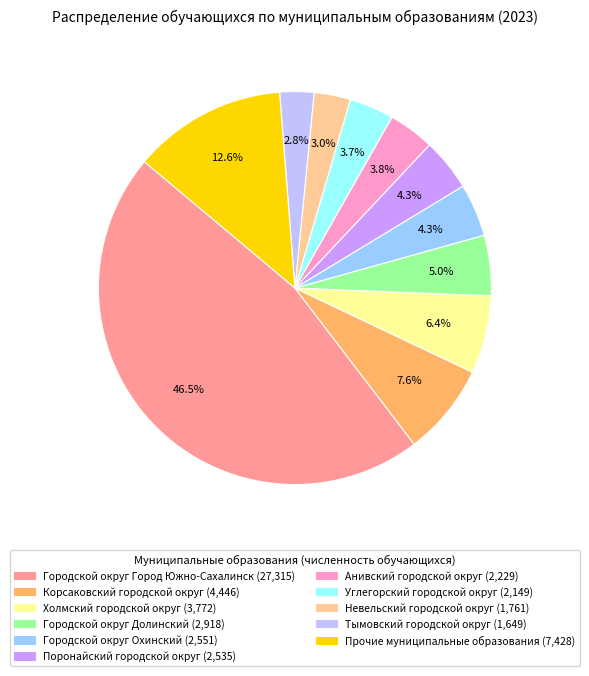

Is there a majority slice in this chart?

No